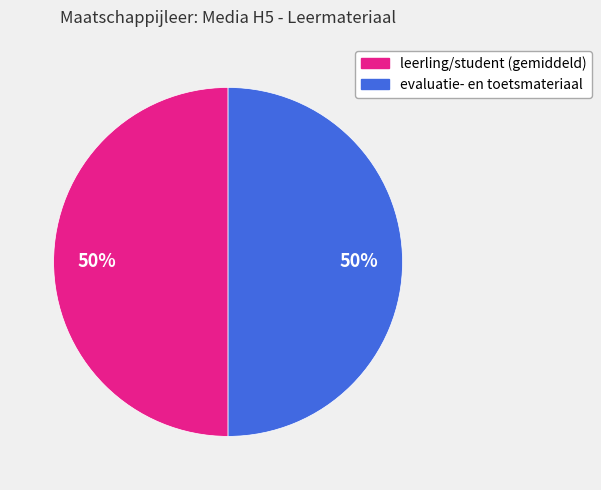

To the nearest percent, what is the average slice percentage?

50%